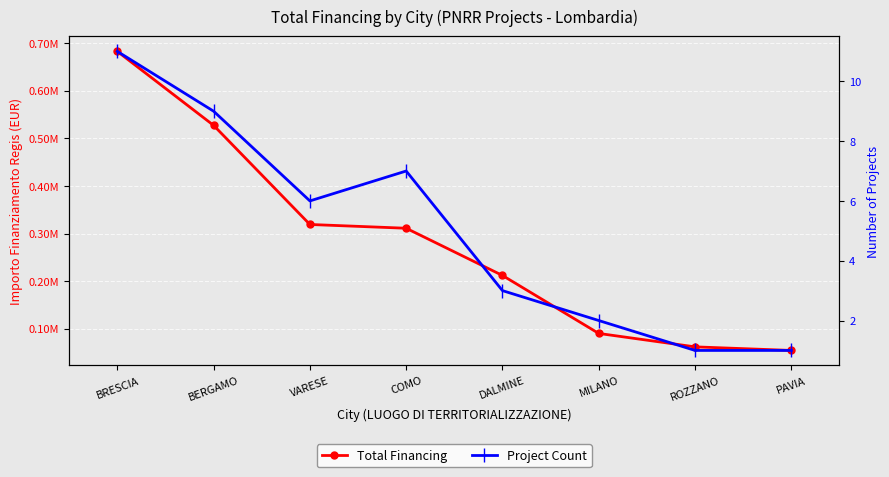

How many data points does each series have?

8